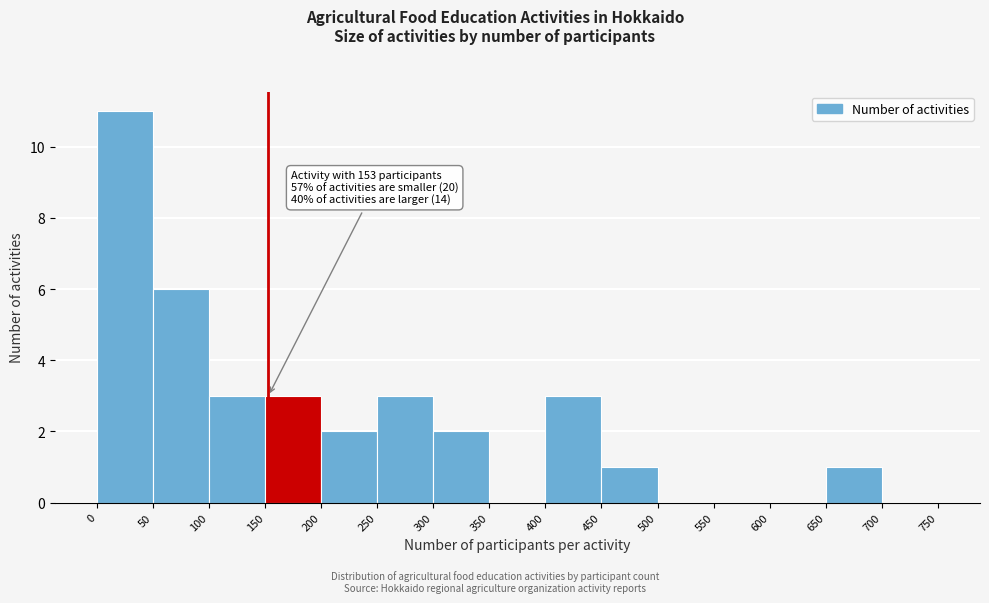

Over which range of the x-axis is the bar tallest?

0 to 50